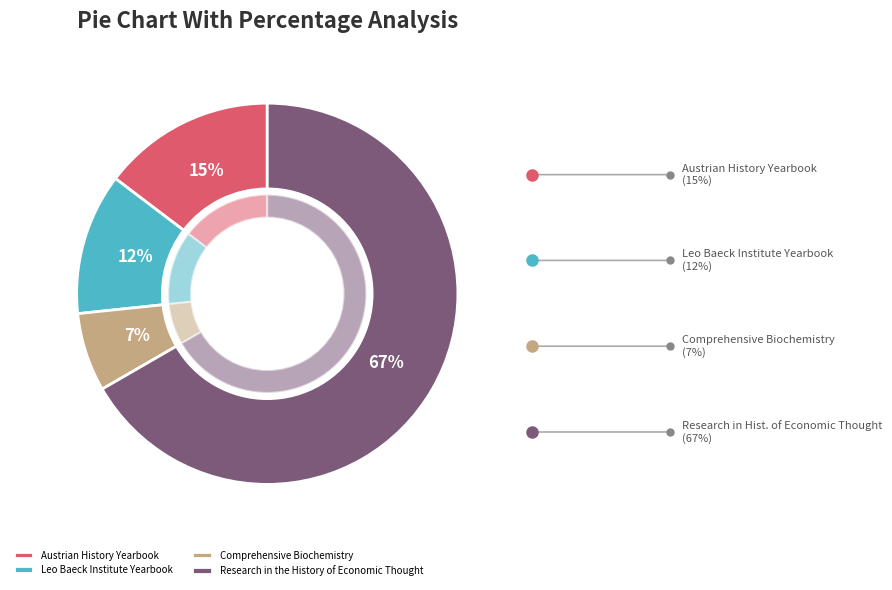

What is the largest slice in the pie chart?

Research in the History of Economic Thought